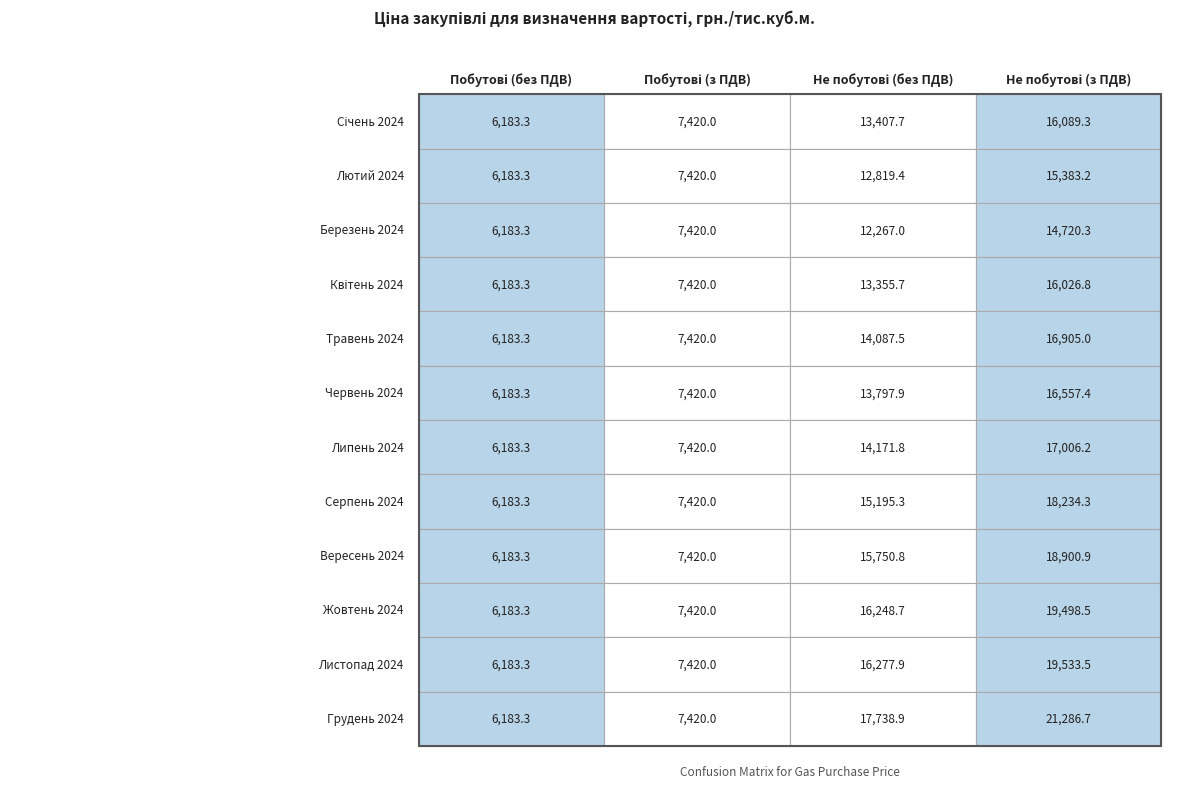

Which series has the widest spread of values?

Грудень 2024